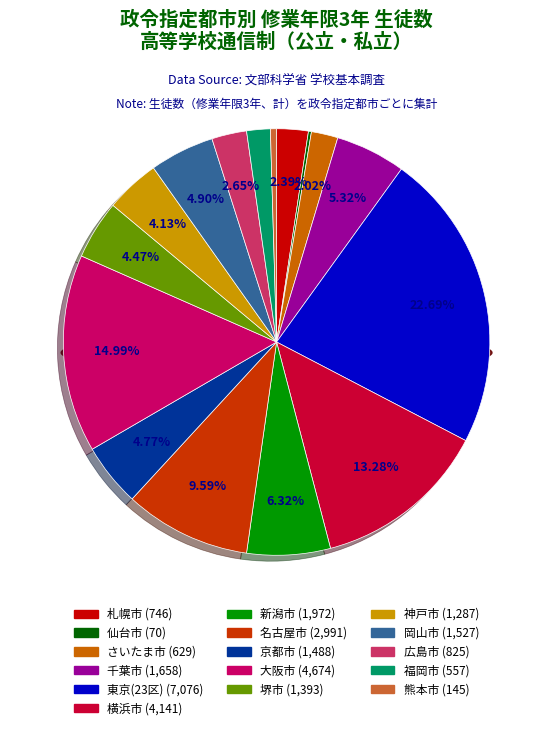

How many slices are in this pie chart?

16